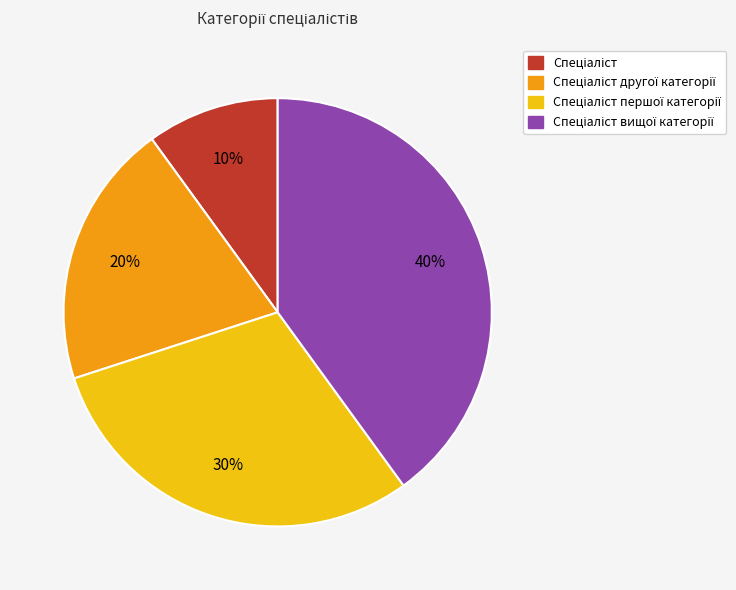

Count the number of slices in the pie.

4